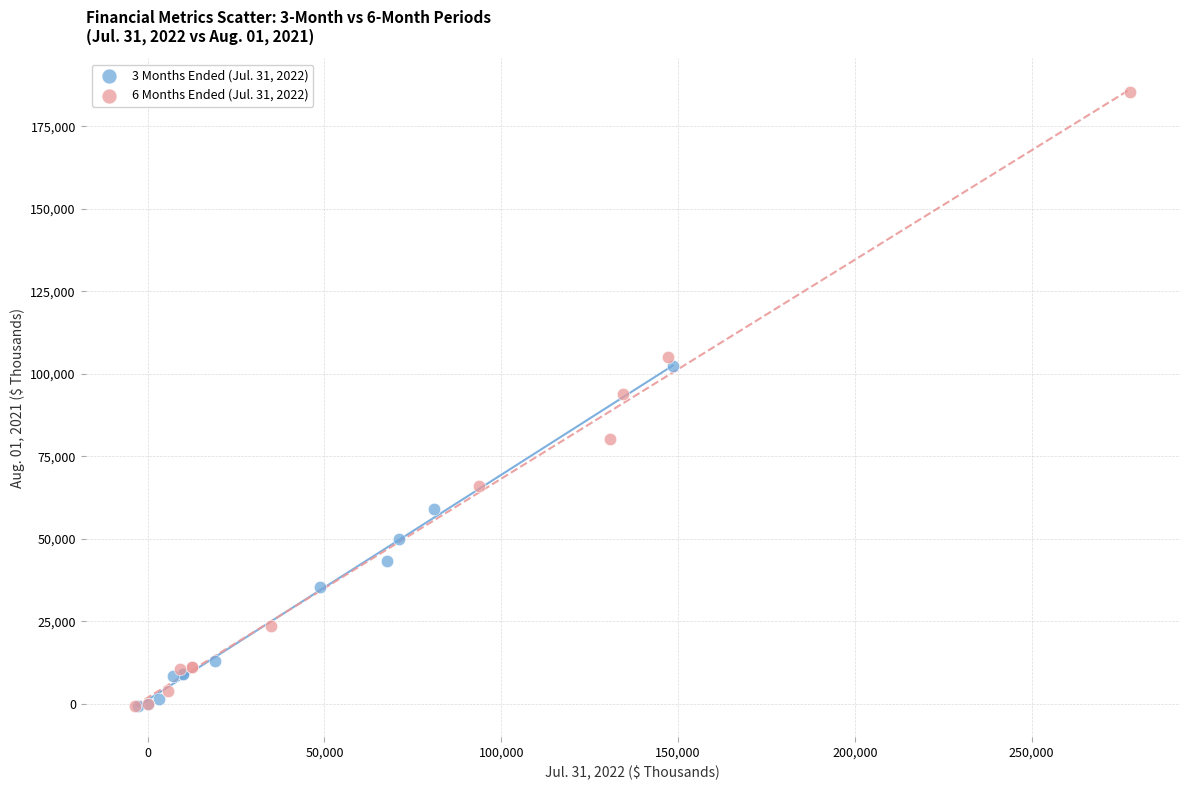

Which series has the largest Y range (max minus min)?

6 Months Ended (Jul. 31, 2022)